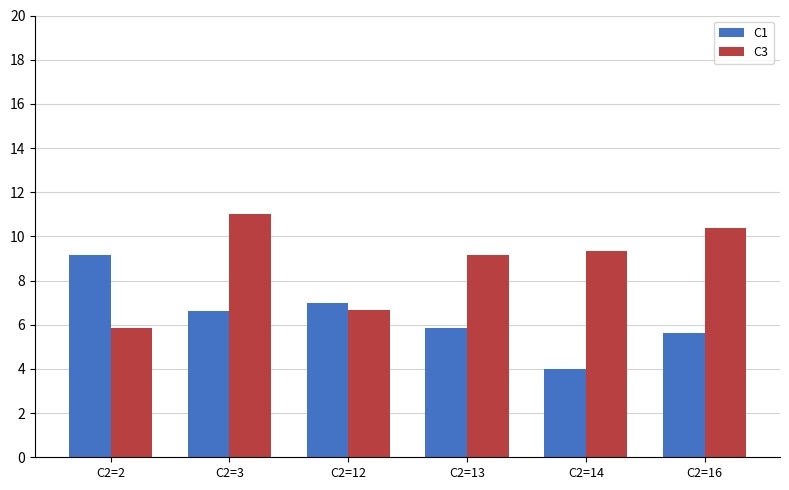

Which label corresponds to the smallest value in the chart?

C2=14